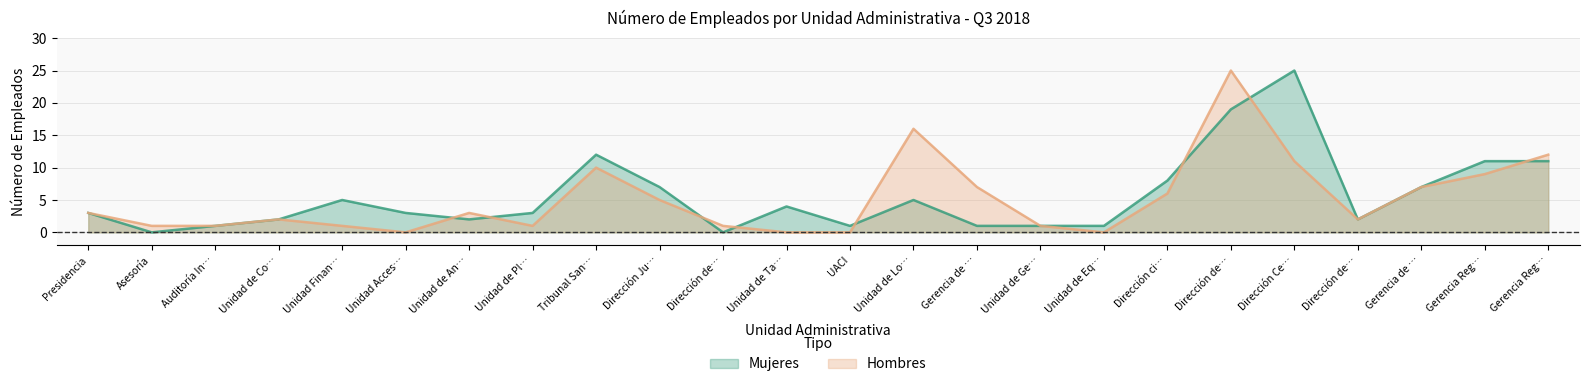

At how many categories does at least one series exceed 24?

2